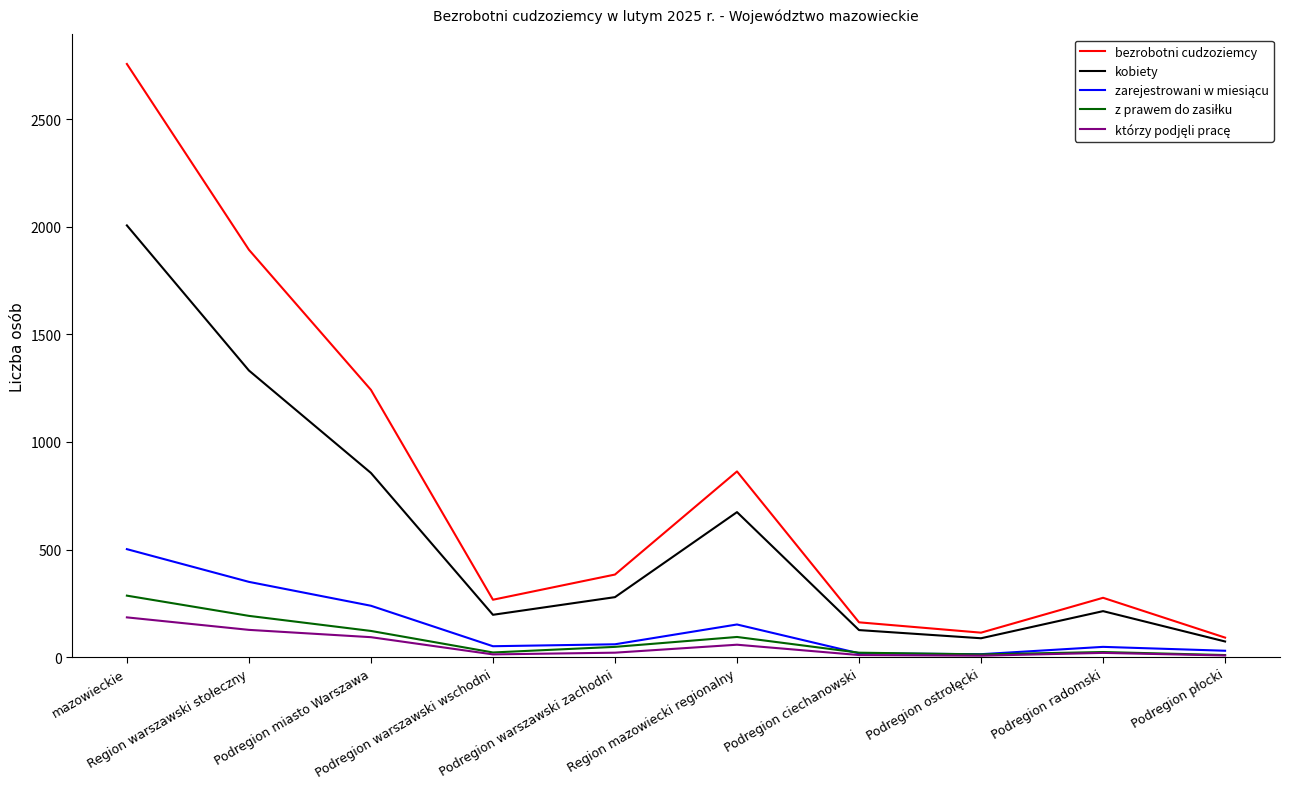

What is the minimum value shown in the chart?

7